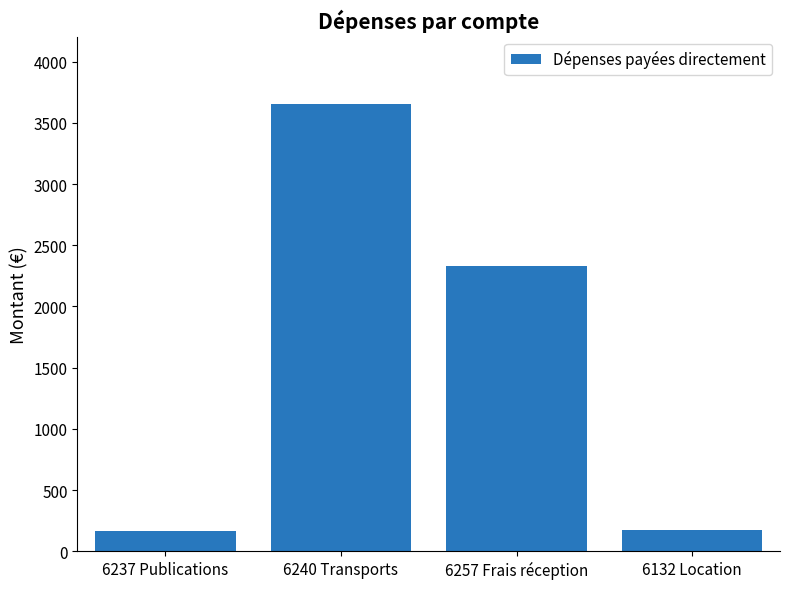

At which category does the chart reach its peak across all series?

6240 Transports